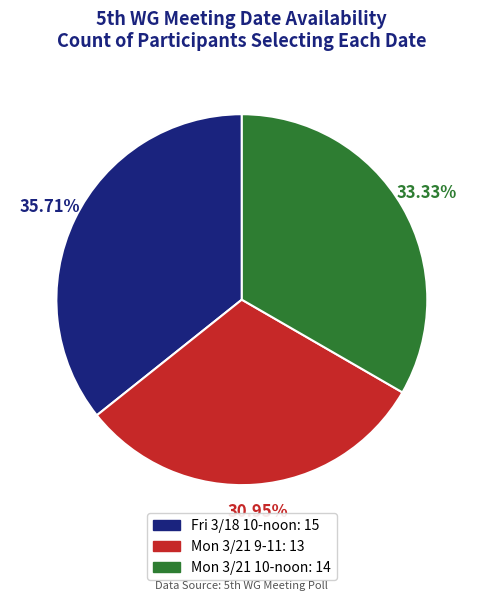

What is the largest slice in the pie chart?

Fri 3/18 10-noon